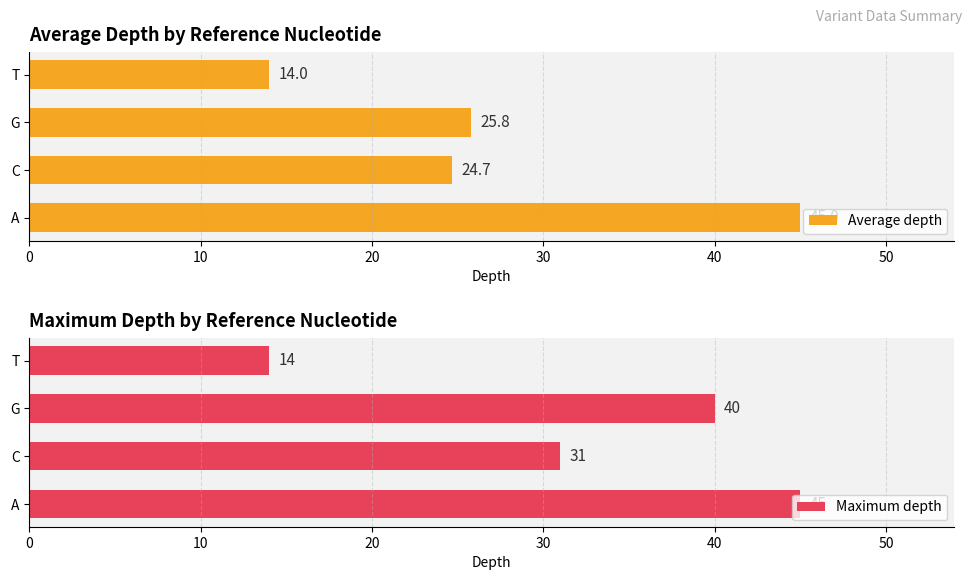

What are all the series names shown in the legend?

Average depth, Maximum depth